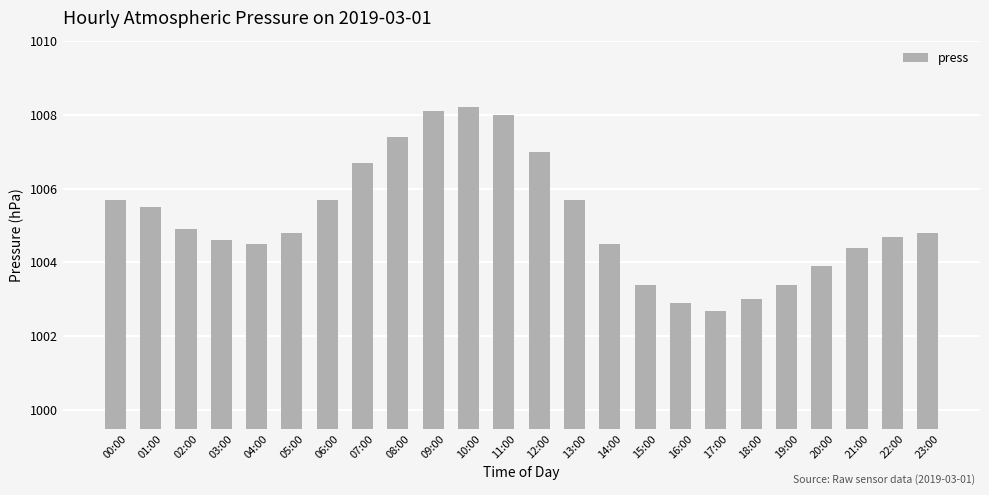

What is the difference between the maximum and minimum values?

5.5